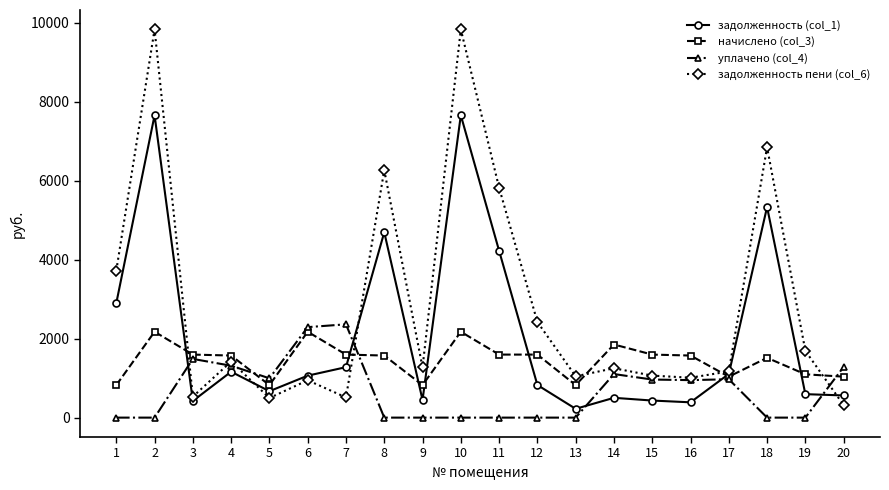

Is the value of задолженность пени (col_6) at 6 greater than the value of начислено (col_3) at 3?

No